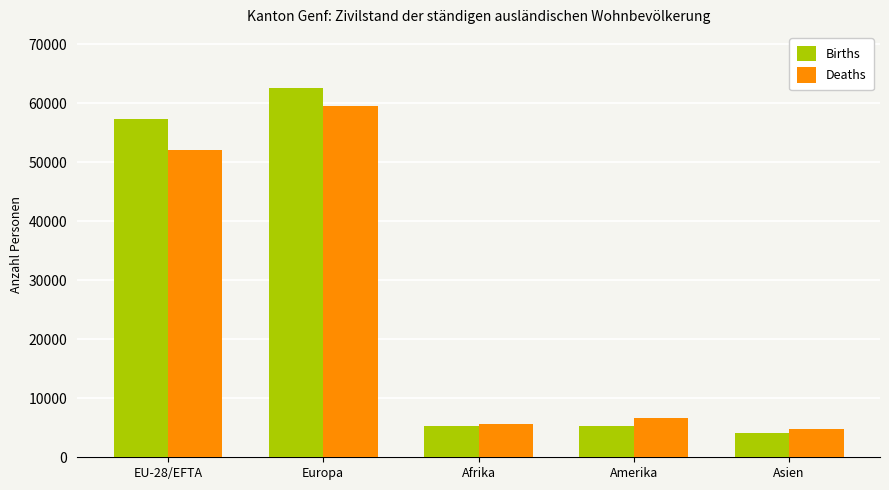

Read the Births value at Asien.

4069